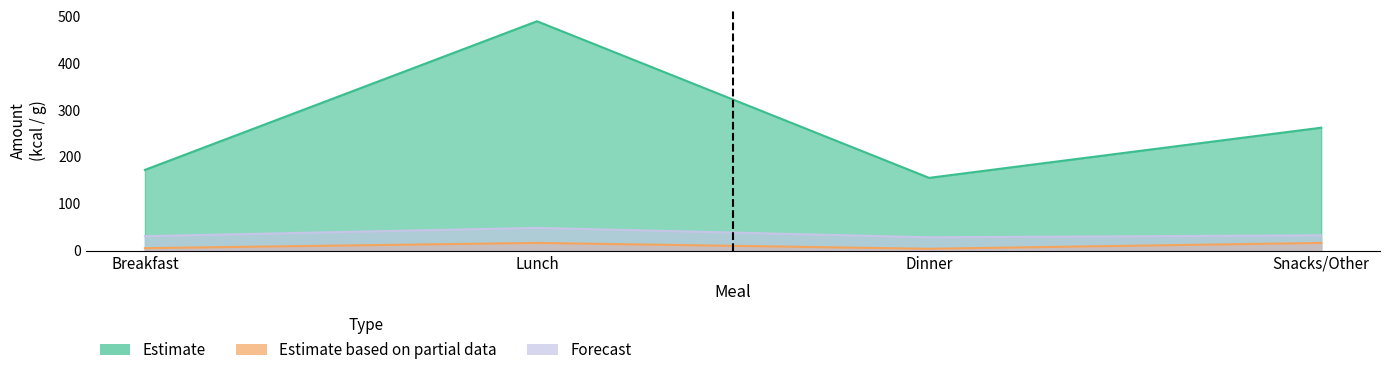

True or false: Forecast and Estimate based on partial data intersect in this chart.

False